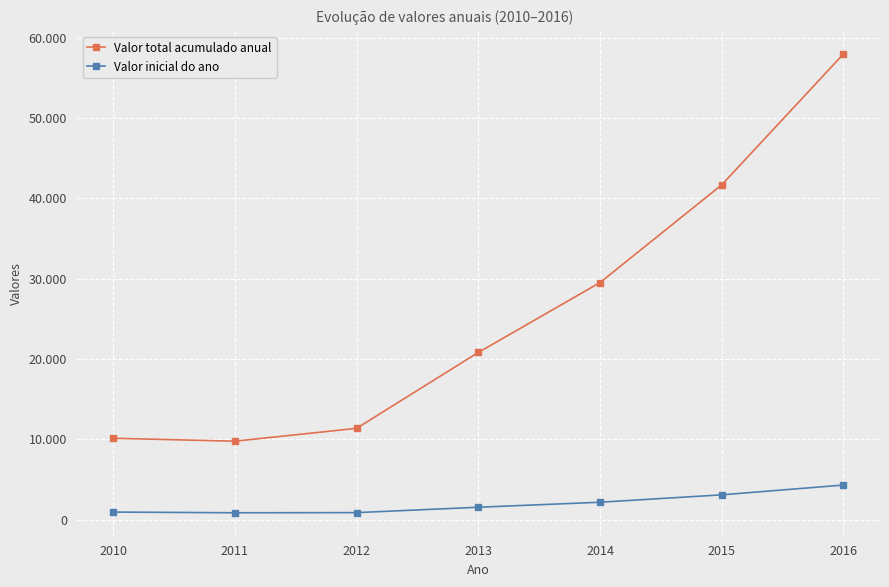

The value of Valor total acumulado anual at 2010 is 15336. True or false?

False